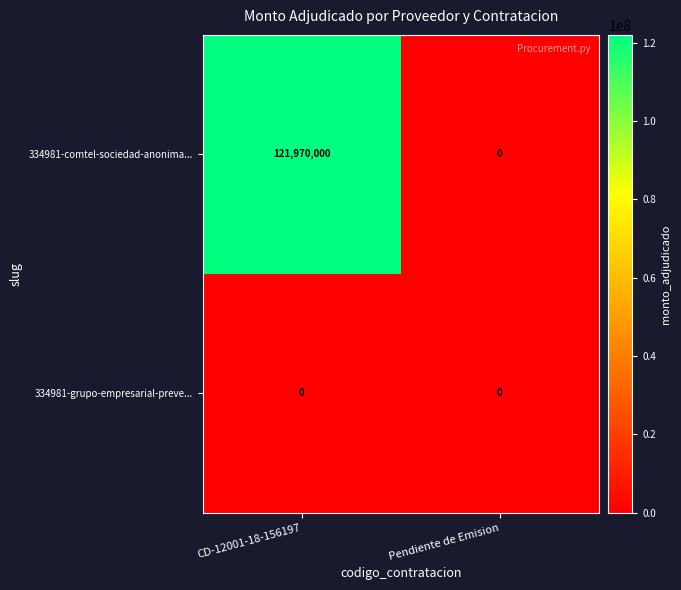

Which series has the largest range (max minus min)?

334981-comtel-sociedad-anonima...